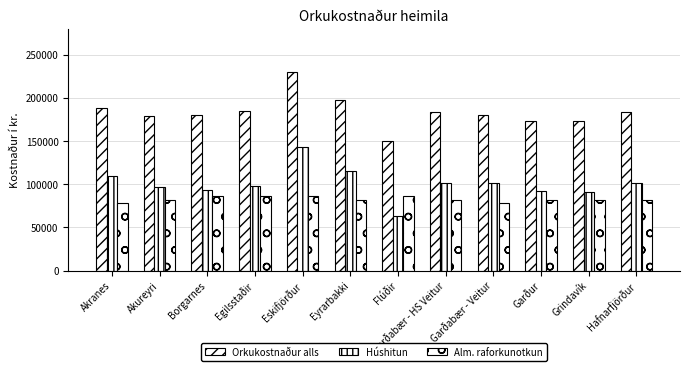

Which series has the largest range (max minus min)?

Orkukostnaður alls